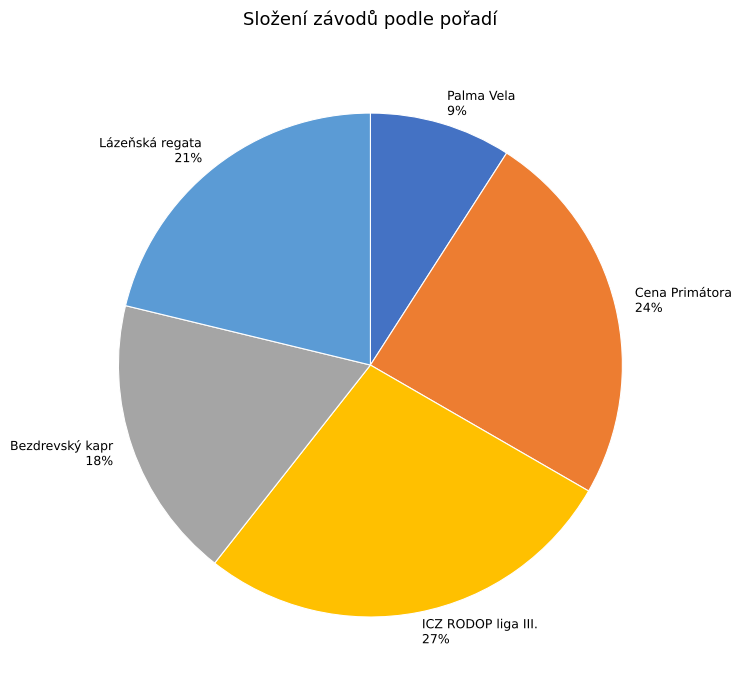

Which slice is the smallest?

Palma Vela